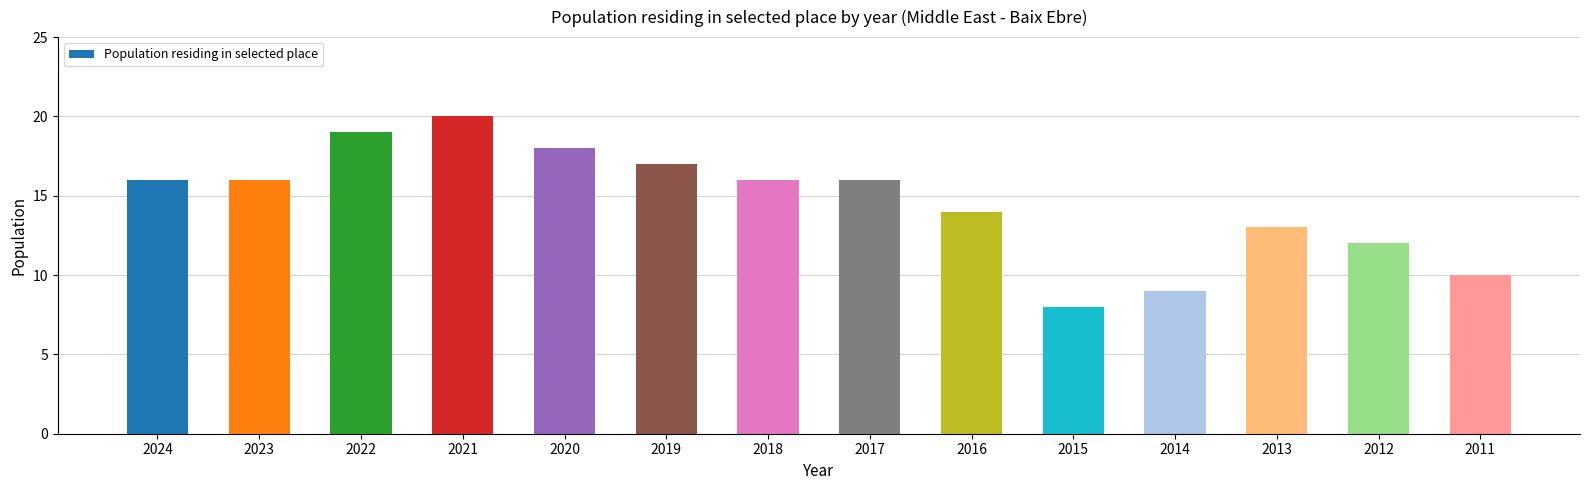

What is the change in value from 2020 to 2014?

-9